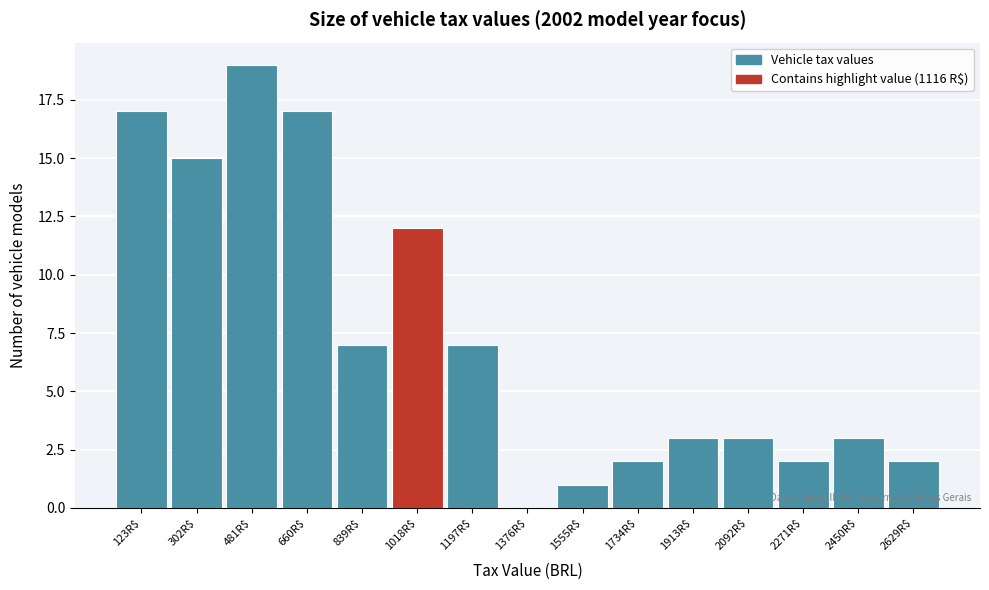

What is the greatest value displayed?

19